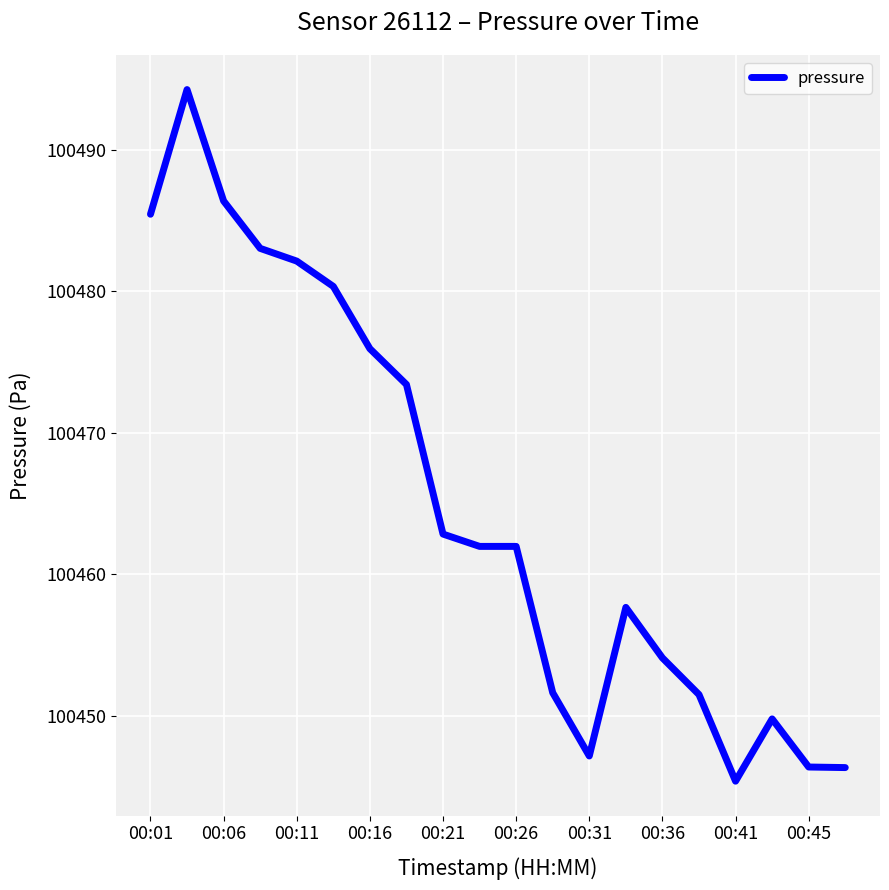

What is the smallest value displayed?

100445.4